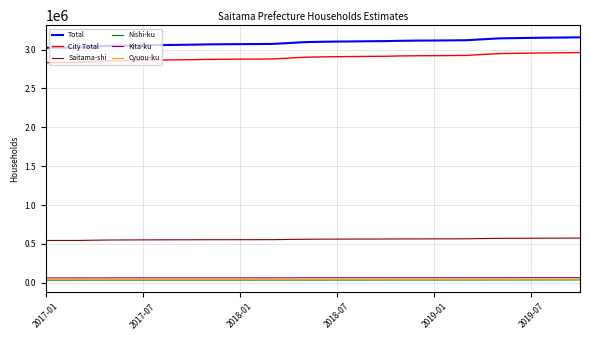

At how many categories does at least one series exceed 1153002?

34